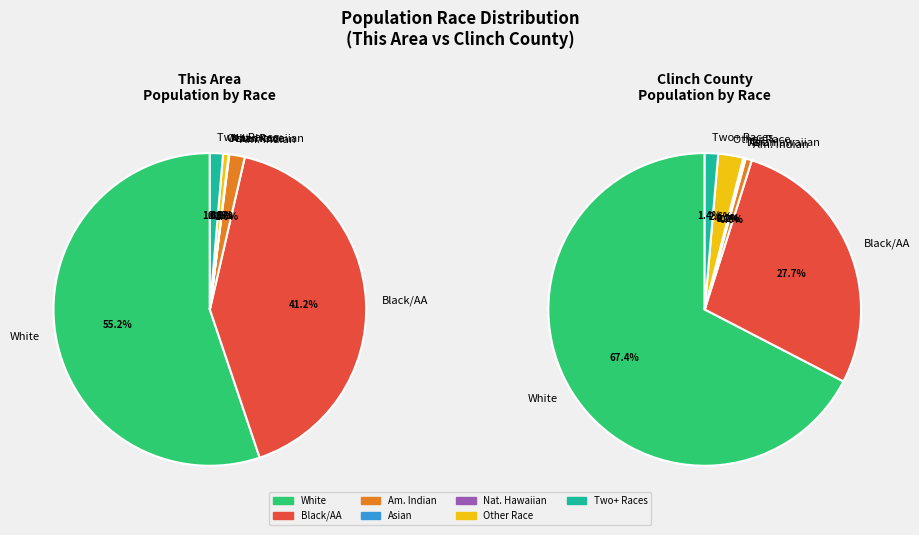

True or false: Asian alone accounts for 0% of the total.

True